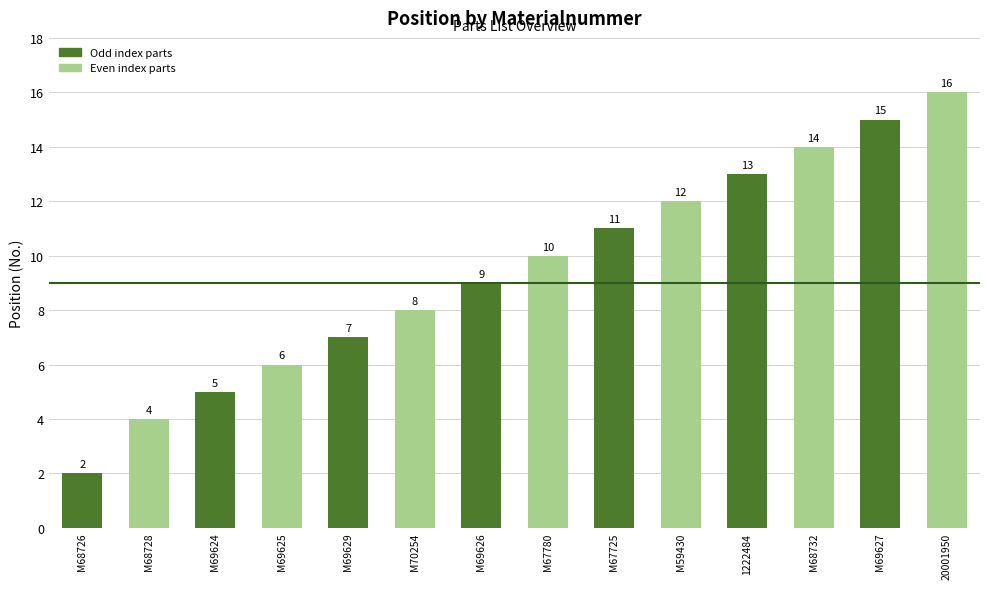

Which has a higher value, M67780 or M67725?

M67725